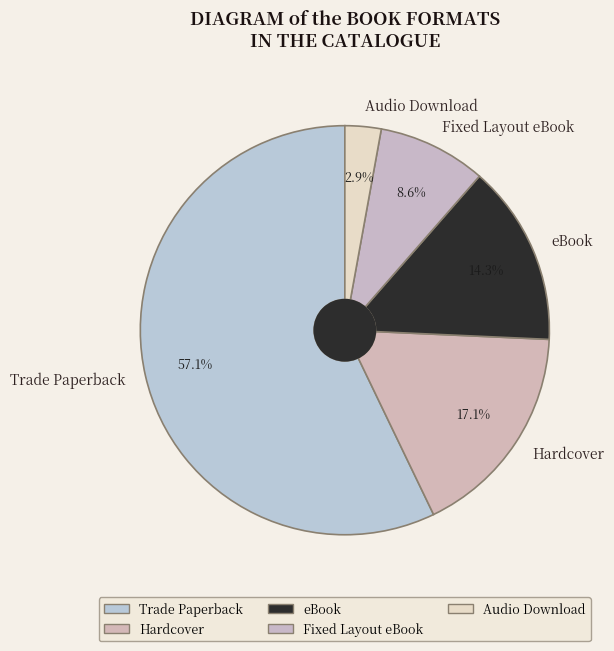

How much of the chart is everything except Audio Download?

97.1%